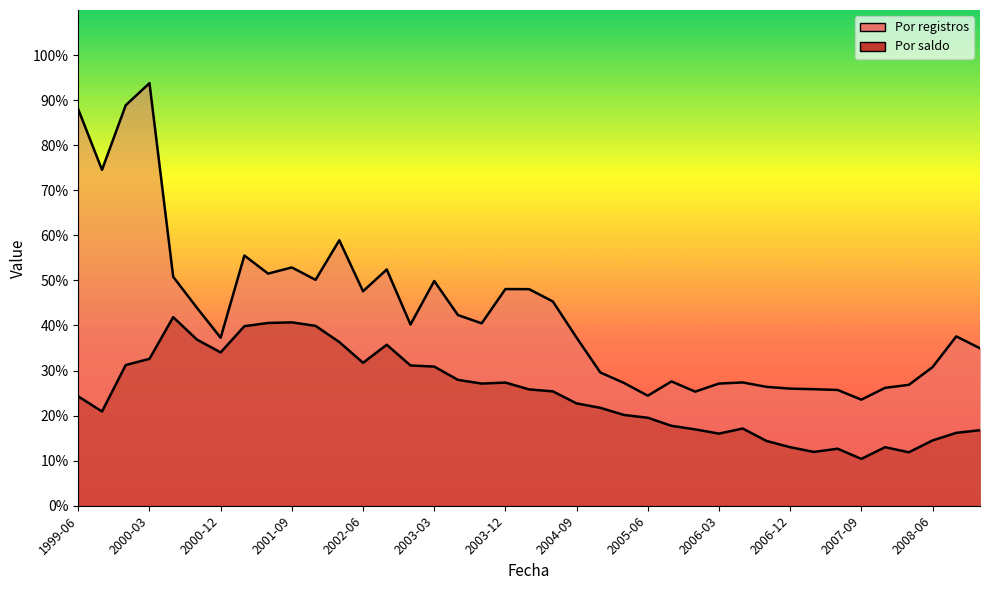

Which series has the widest spread of values?

Por registros